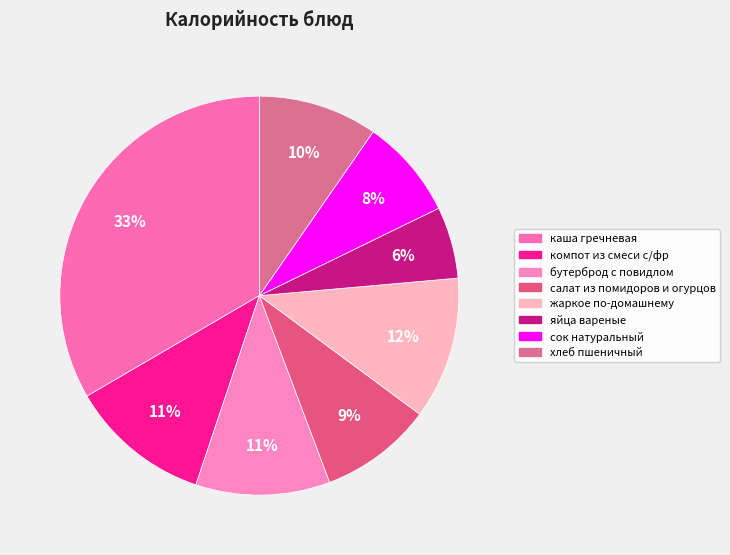

Does яйца вареные account for over 50% of the chart?

No